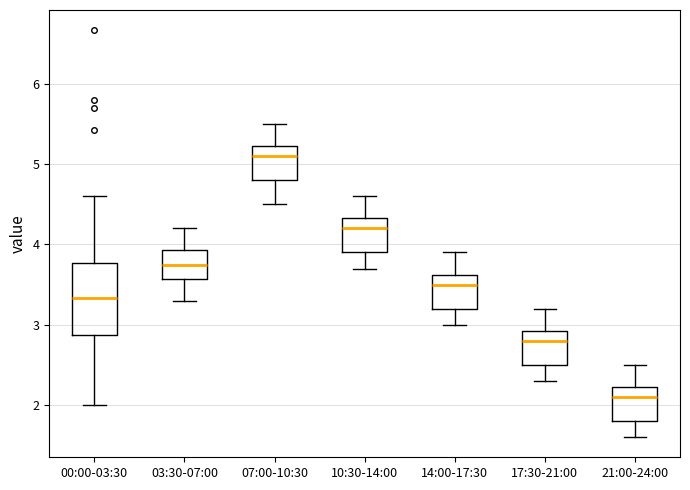

Where does the lower whisker of the box for 07:00-10:30 end on the y-axis? The values are not printed on the chart, so give them approximately, as read against the axis.

4.5